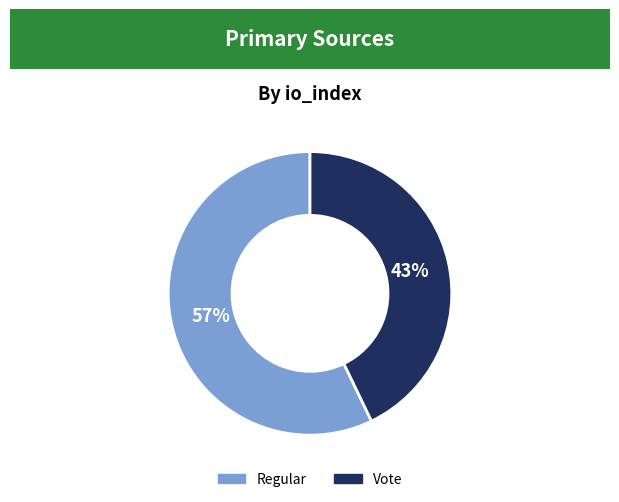

To the nearest percent, what percentage of the pie is Vote?

43%